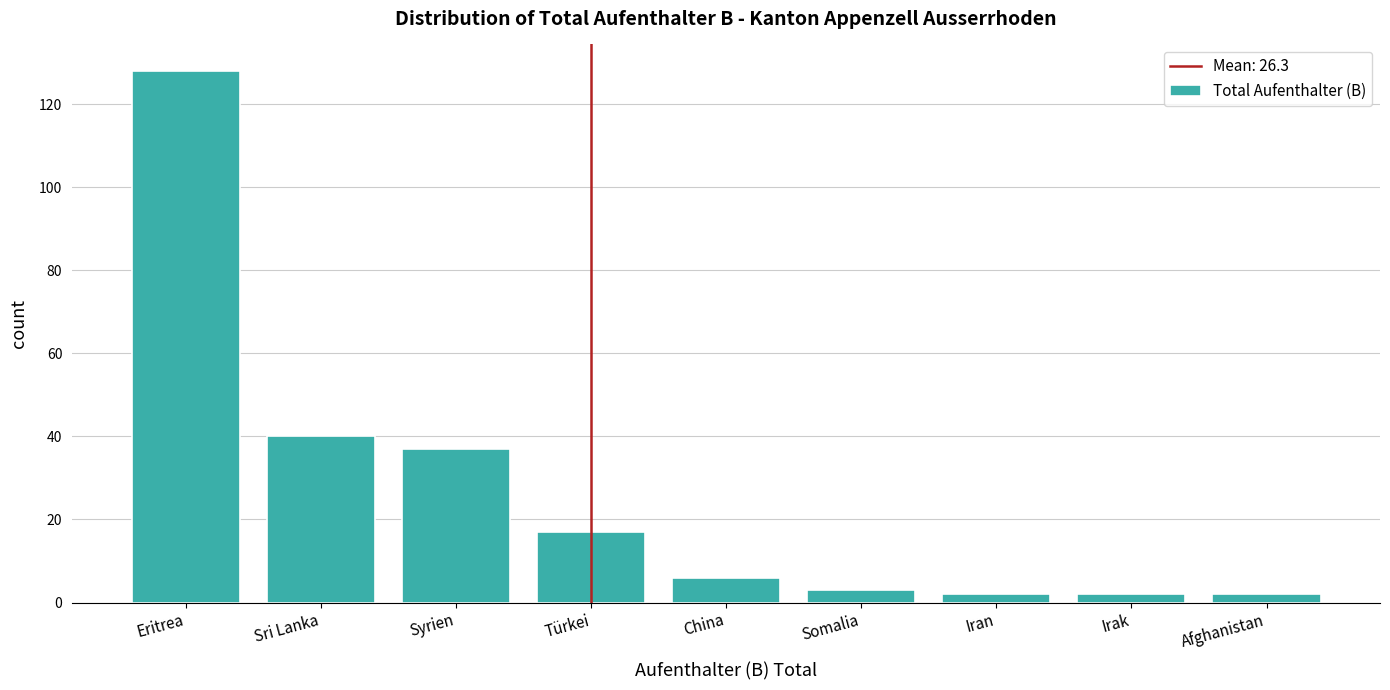

Reading left to right, transcribe all the data shown in this chart.

Eritrea=128	Sri Lanka=40	Syrien=37	Türkei=17	China=6	Somalia=3	Iran=2	Irak=2	Afghanistan=2